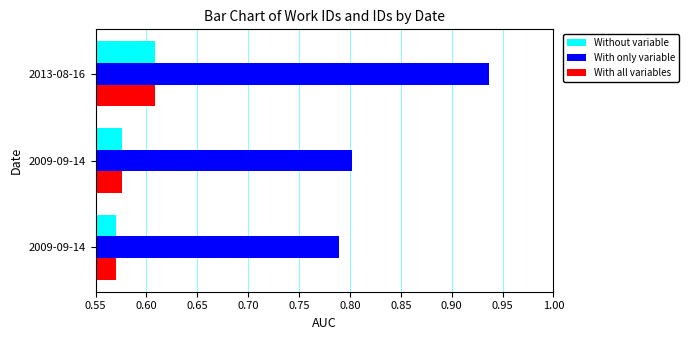

What is the sum of all With all variables values?

1.8